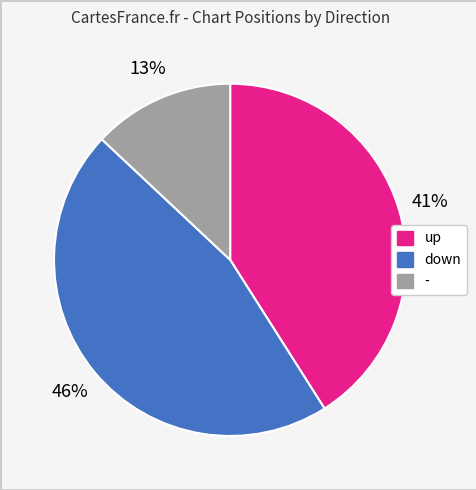

The down slice represents 46% of the pie. True or false?

True